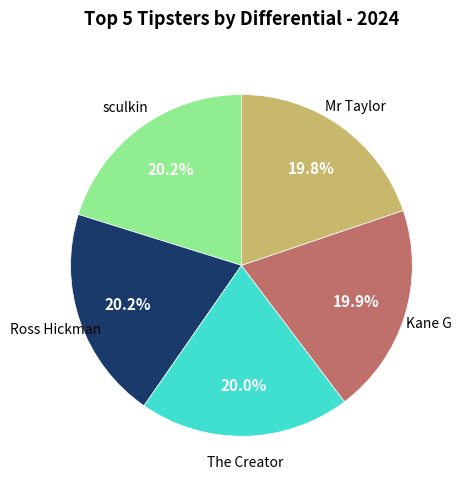

Is there a majority slice in this chart?

No